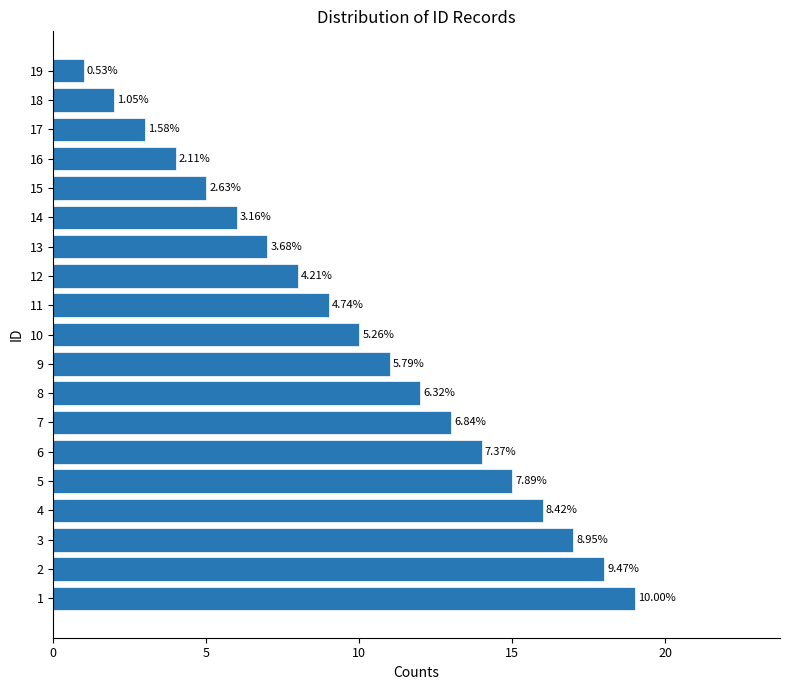

Does the chart contain any negative values?

No